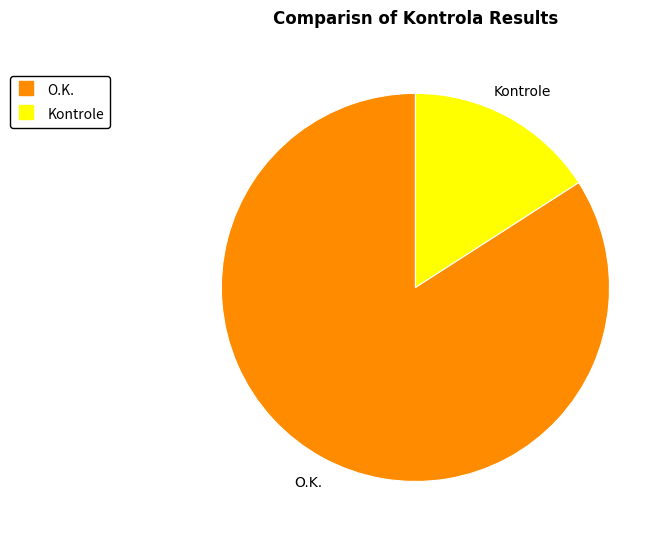

Rank the categories by value from lowest to highest.

Kontrole, O.K.